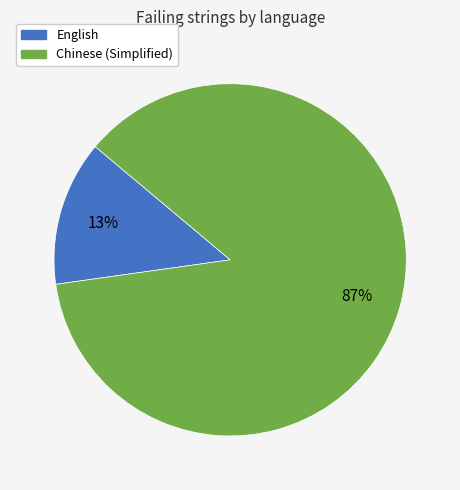

To the nearest percent, what is the average slice percentage?

50%